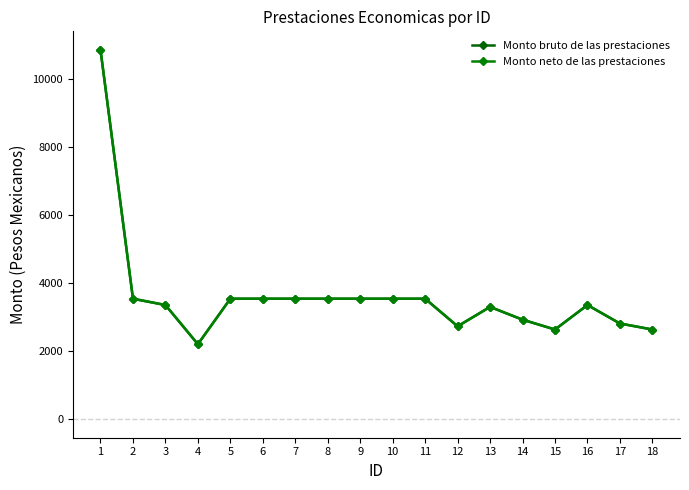

At which category does the chart reach its peak across all series?

1